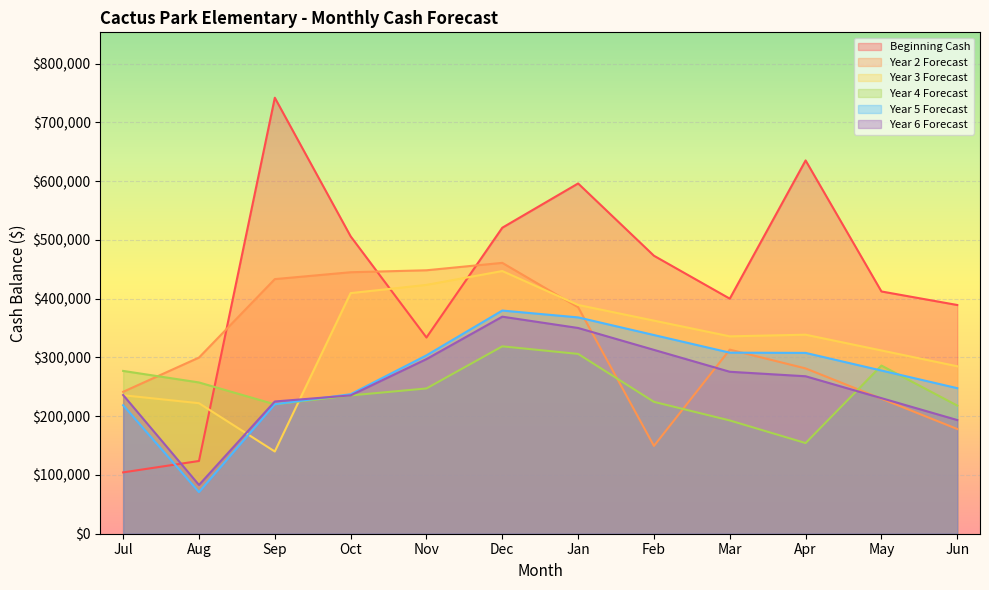

What is the label of the 12th point from the right?

Jul